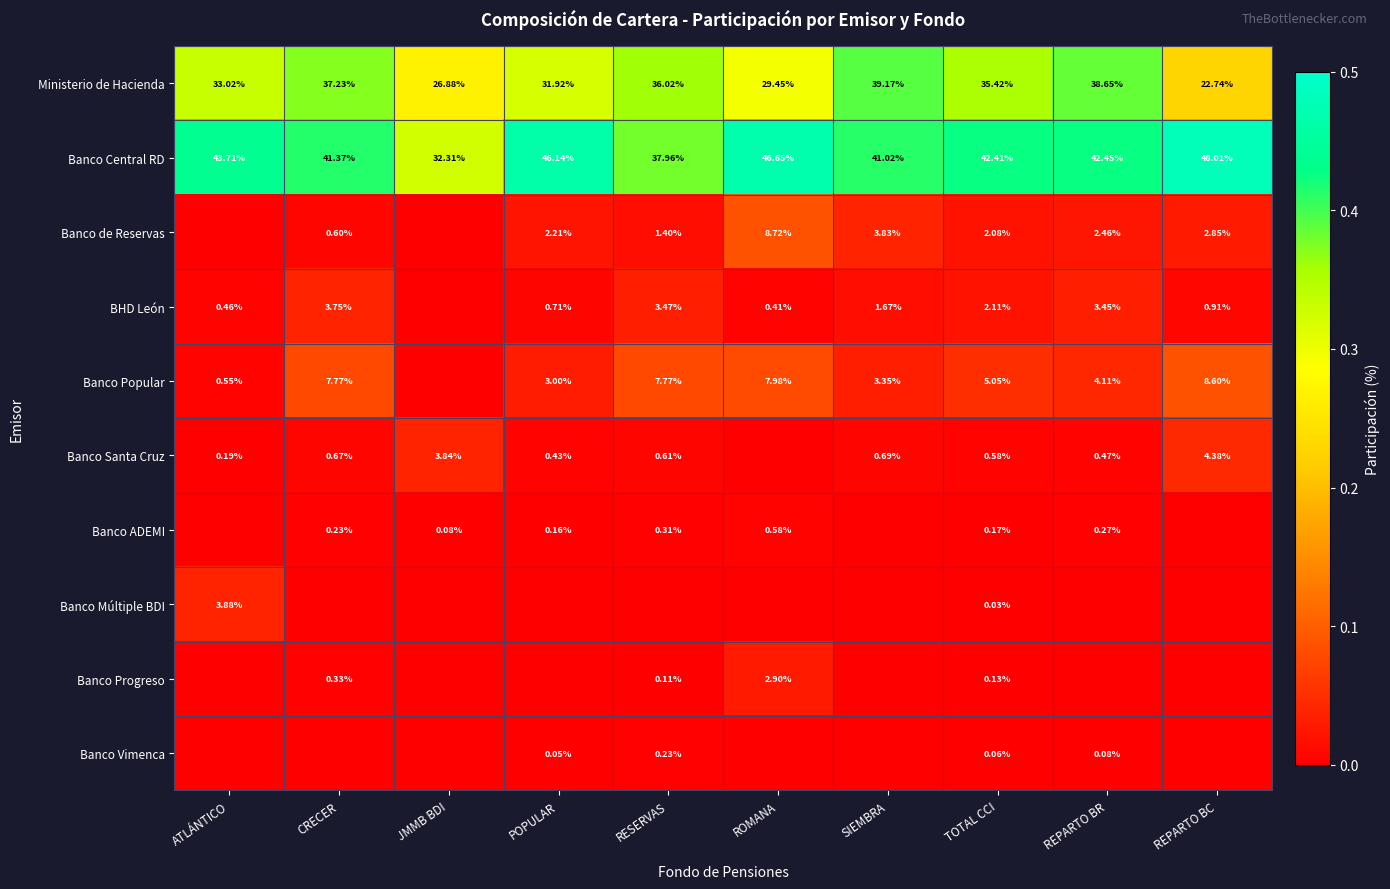

Rank the series at TOTAL CCI from highest to lowest value.

Banco Central RD, Ministerio de Hacienda, Banco Popular, BHD León, Banco de Reservas, Banco Santa Cruz, Banco ADEMI, Banco Progreso, Banco Vimenca, Banco Múltiple BDI